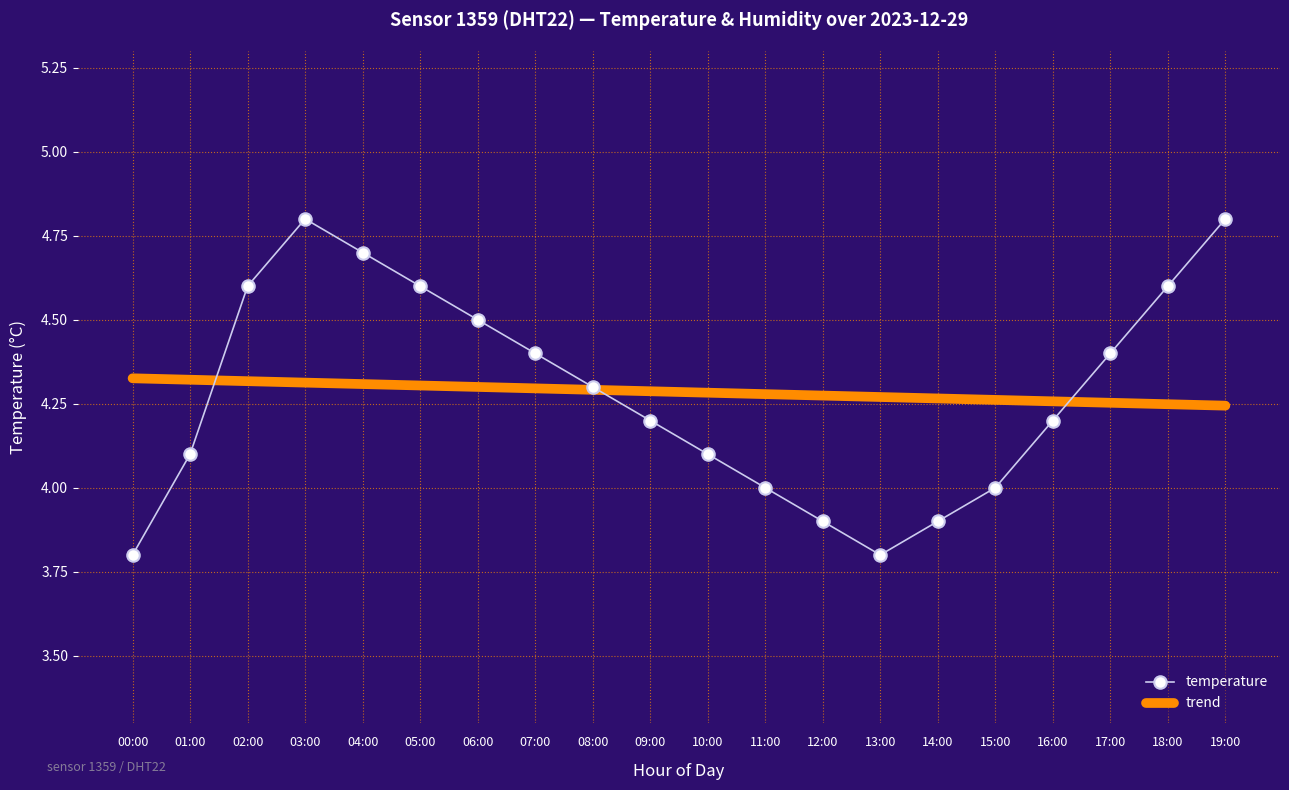

True or false: temperature and trend intersect in this chart.

True